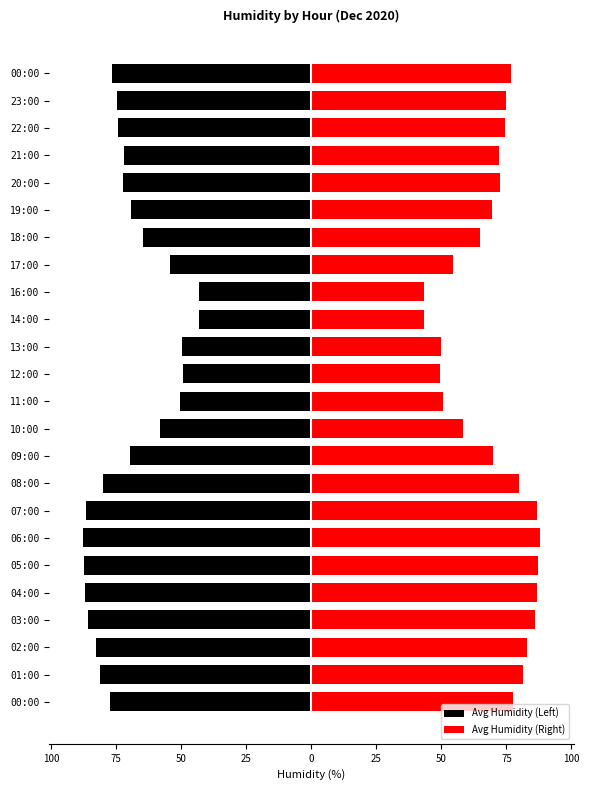

Which series has the largest total across all categories?

Avg Humidity (Right)